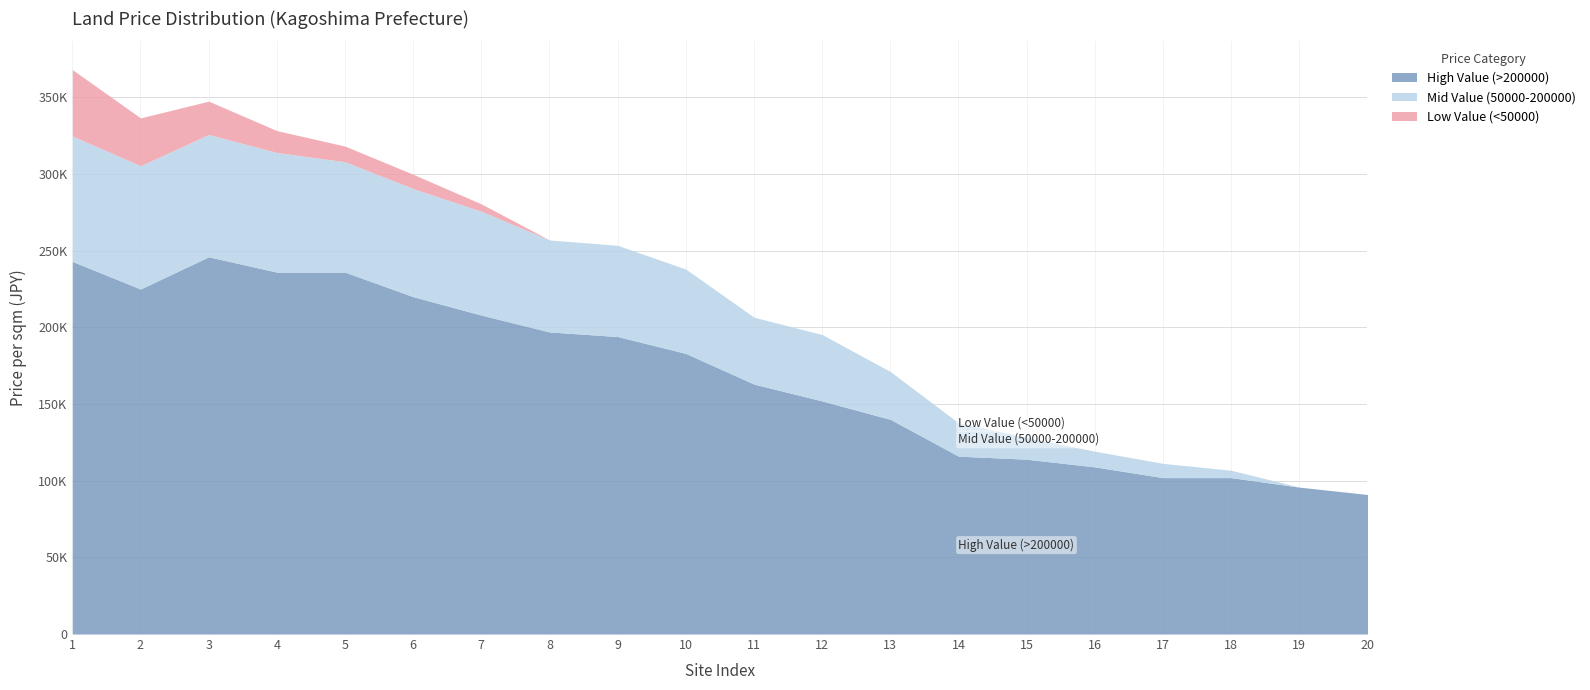

At how many categories does at least one series exceed 231296?

4